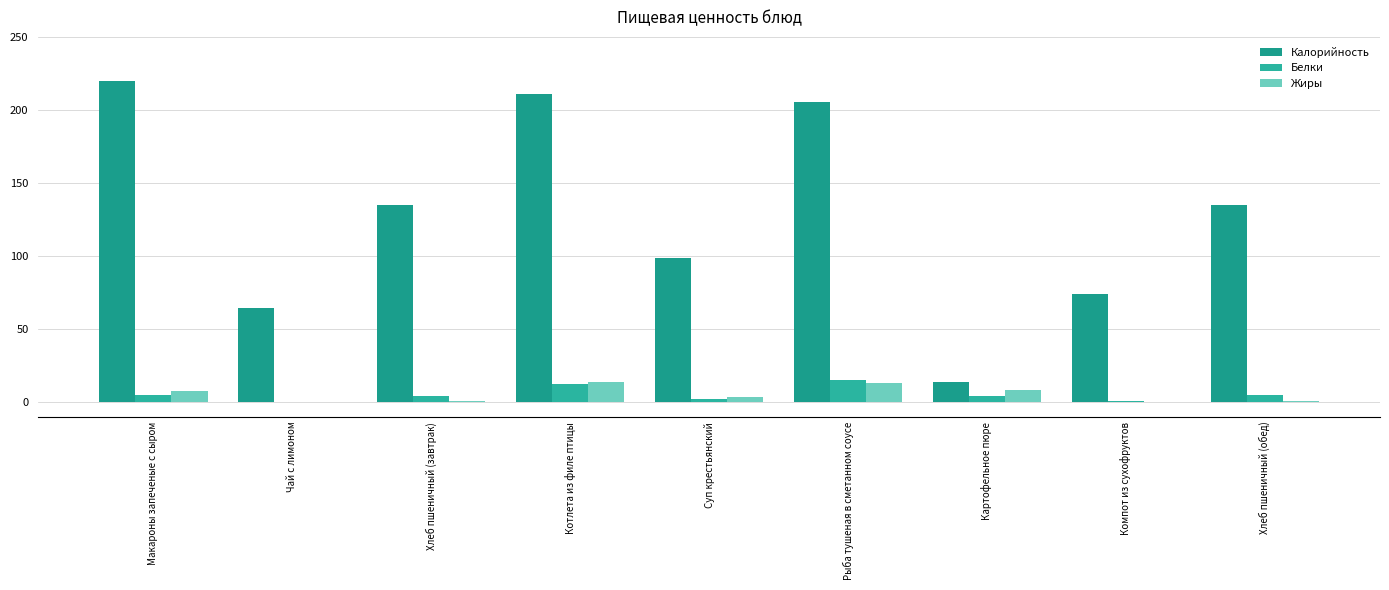

What is the sum of all Белки values?

49.8